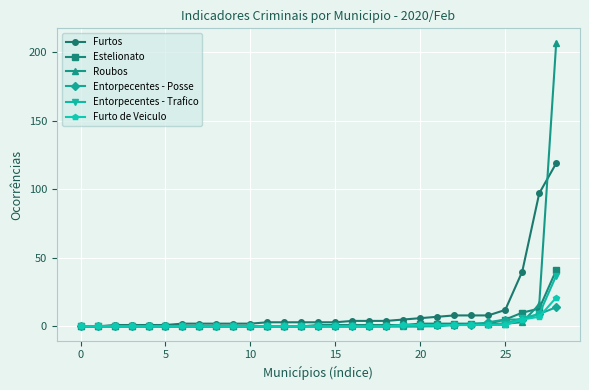

Which series has the largest range (max minus min)?

Roubos